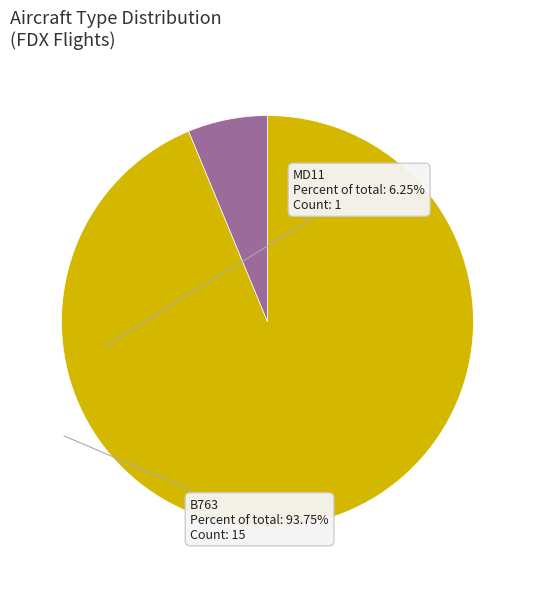

Is there a majority slice in this chart?

Yes